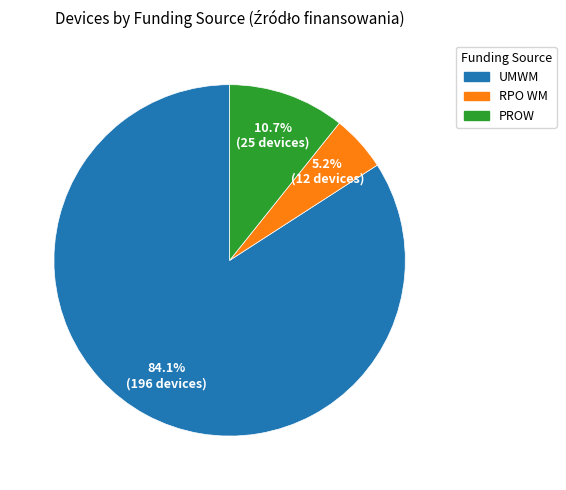

Does any single category account for the majority?

Yes